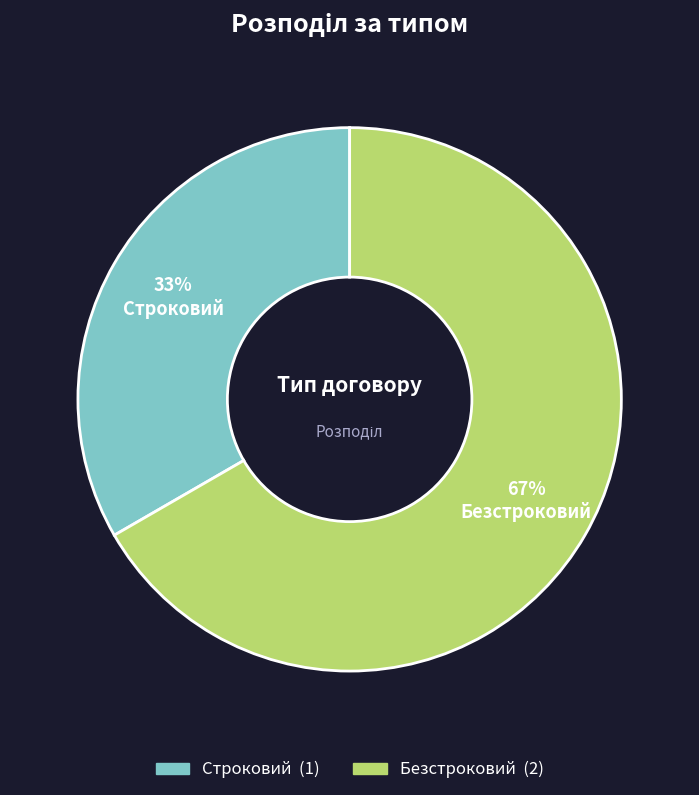

Which slice is the largest?

Безстроковий